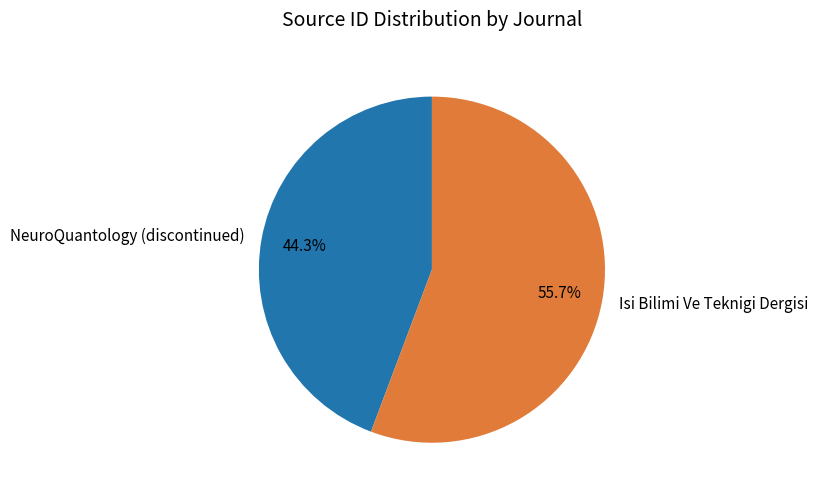

Is there a majority slice in this chart?

Yes